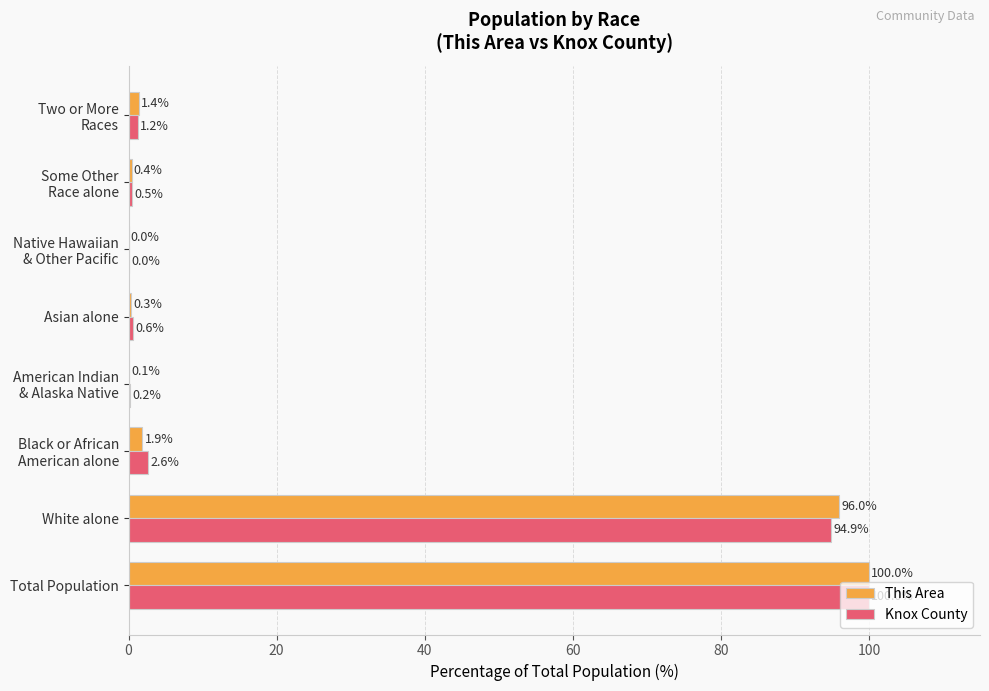

What is the total value across all series at White alone?

190.9